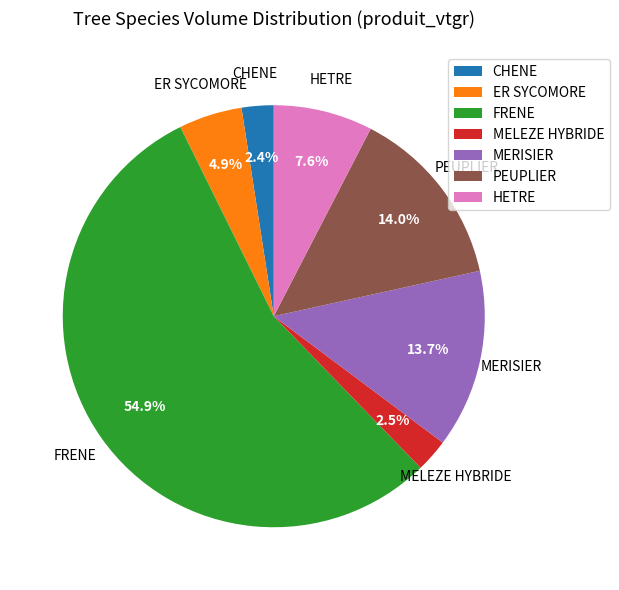

Combined, do MERISIER and FRENE account for over 50%?

Yes